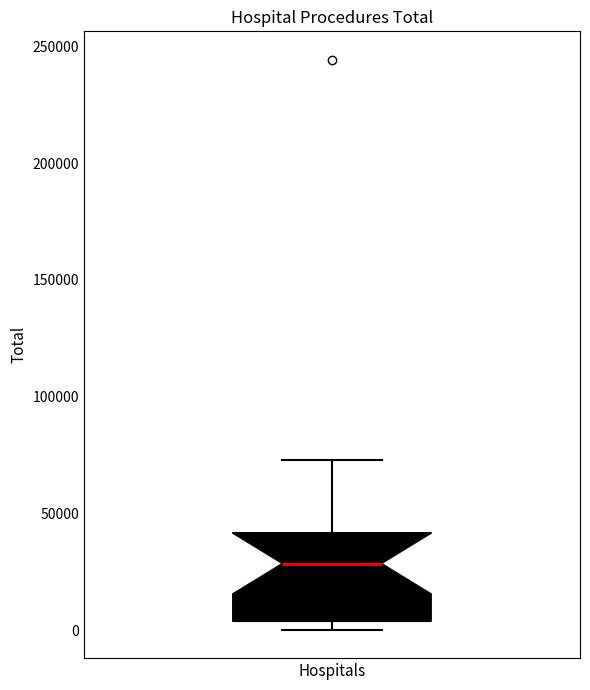

Read this box plot against the y-axis: the position of the median line, the range covered by the box, and the ends of both whiskers. The values are not printed on the chart, so give them approximately, as read against the axis.

median 30000, box 5000 to 40000, whiskers 0 to 75000